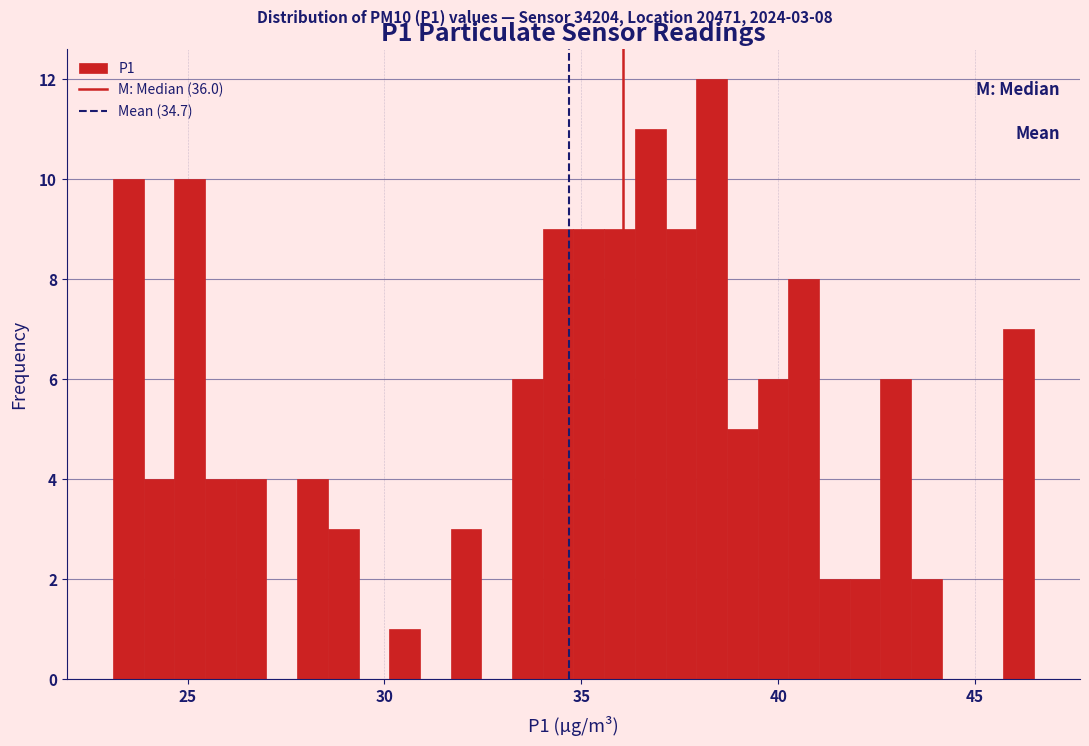

Read against the x-axis, roughly where is the centre of the tallest bar?

38.5